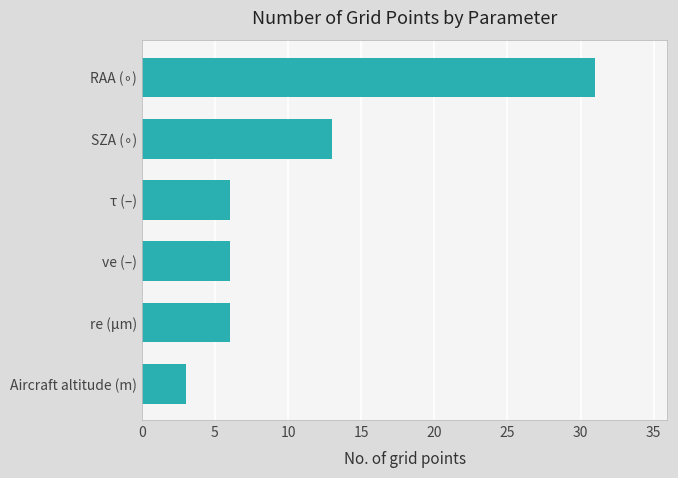

What is the smallest value displayed?

3